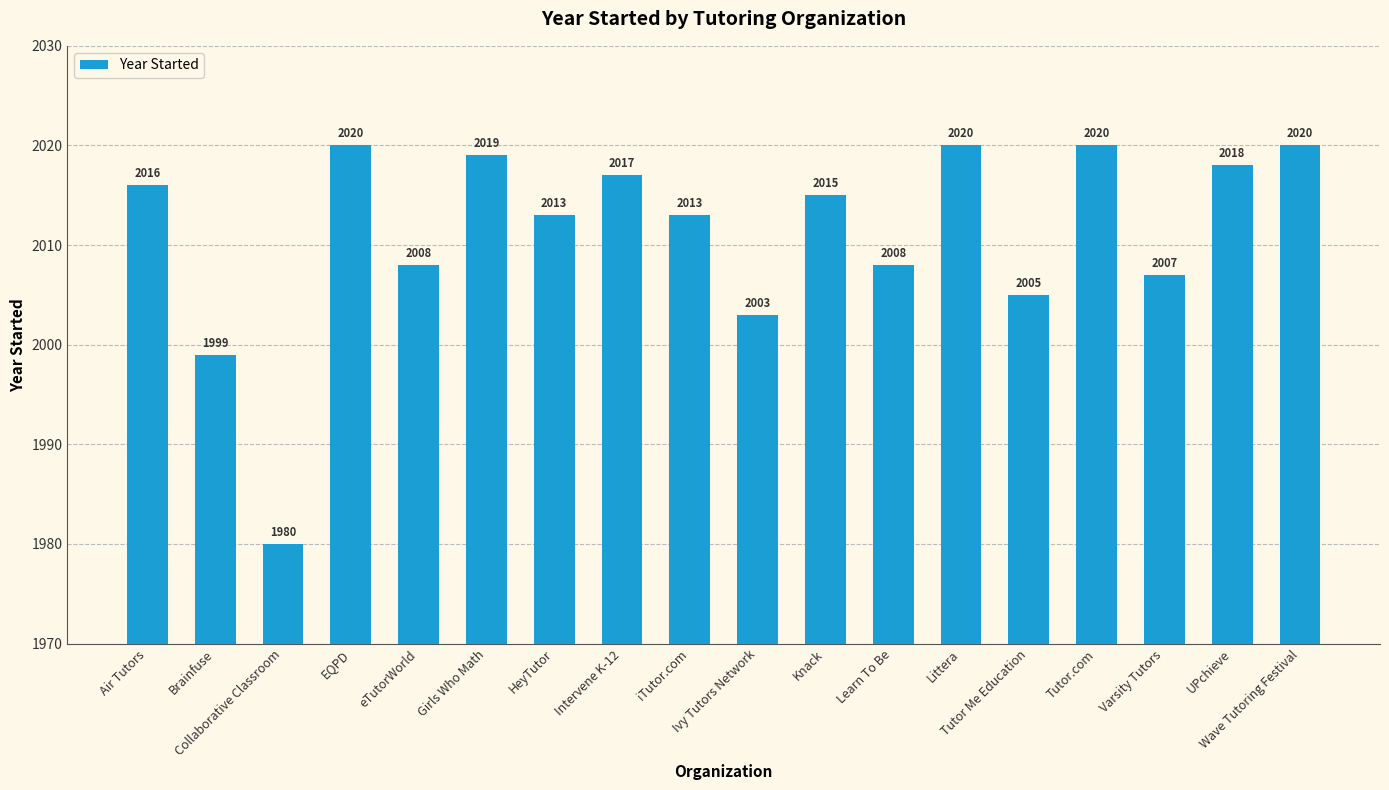

What is the change in value from Brainfuse to Tutor.com?

+21